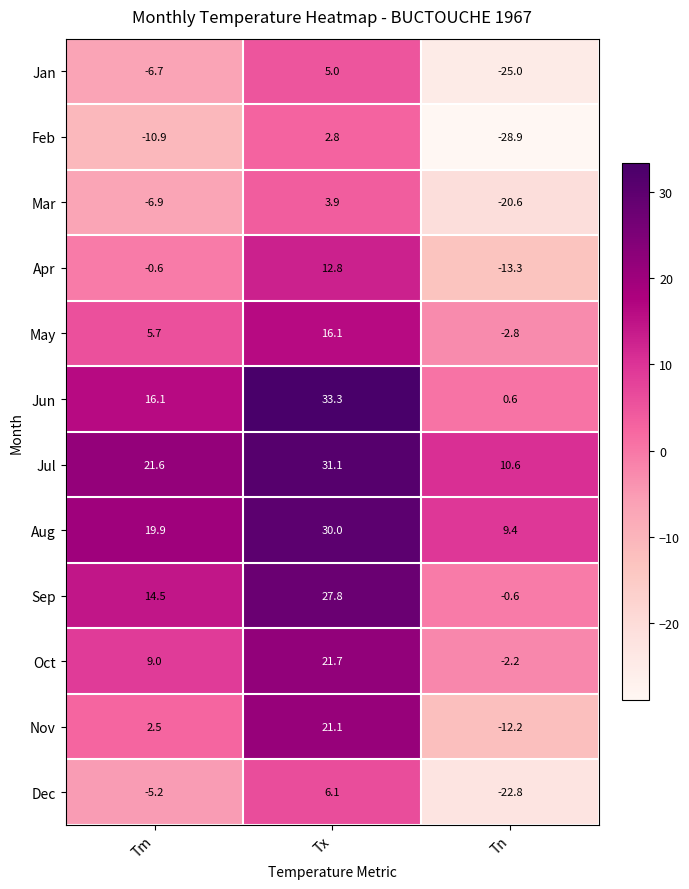

Which series has the widest spread of values?

Nov